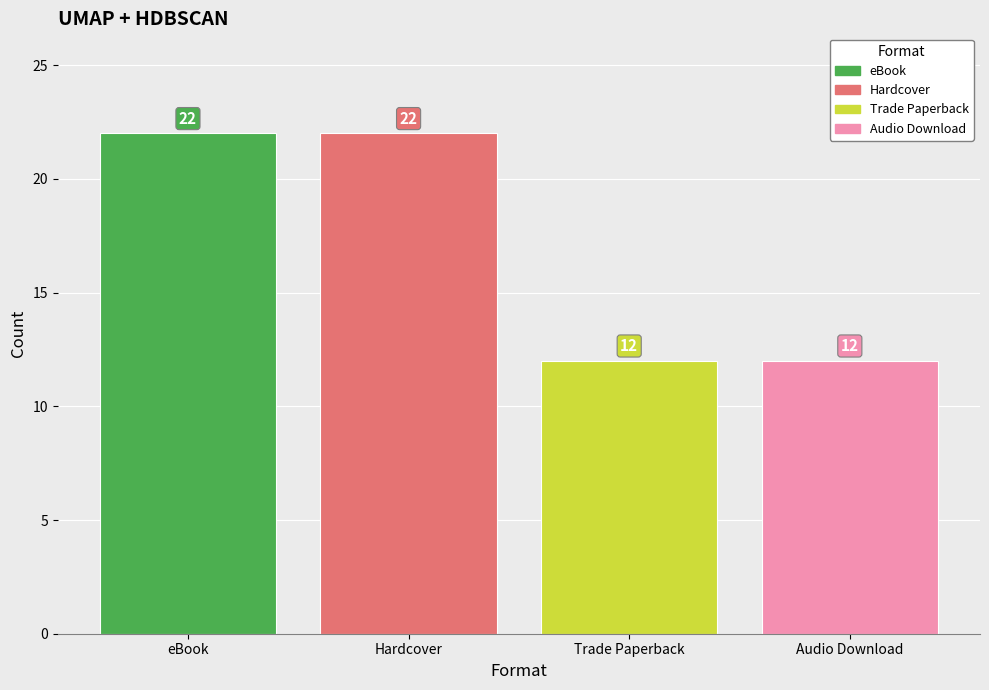

What is the approximate value at Hardcover, to the nearest 5?

20